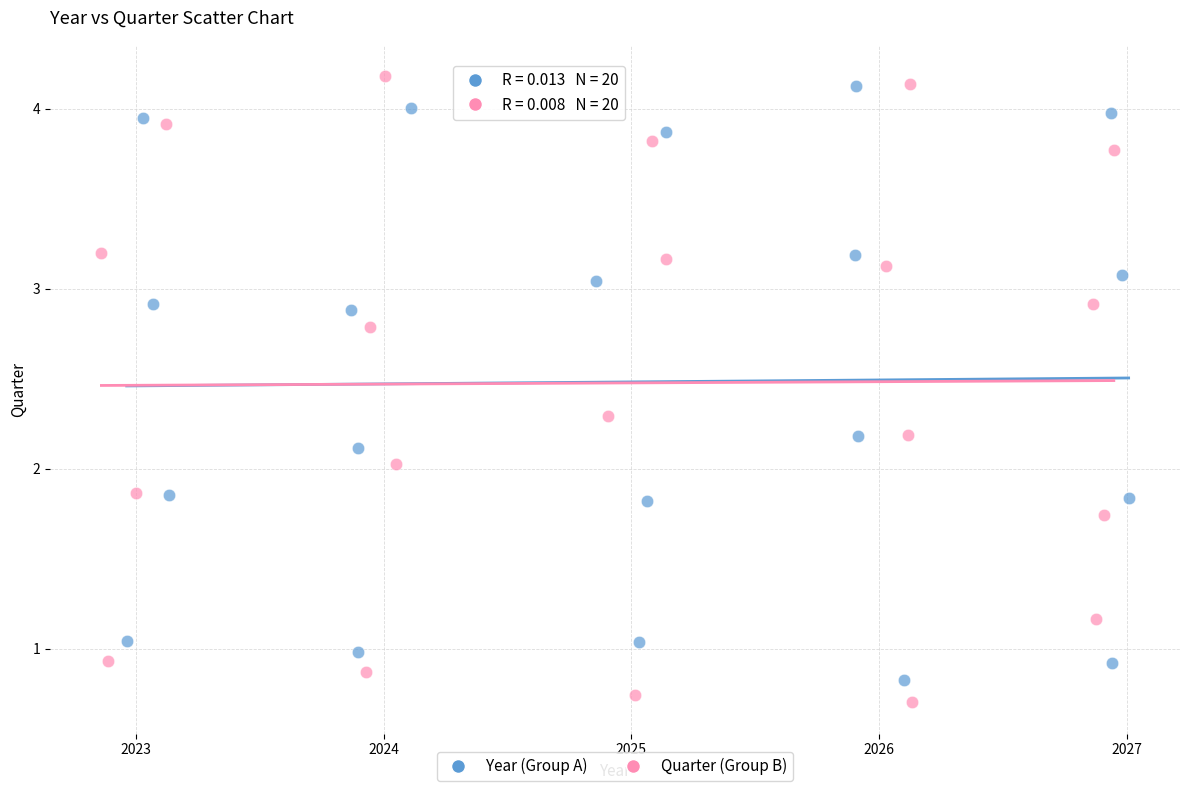

Which series has the largest Y range (max minus min)?

Quarter (Group B)